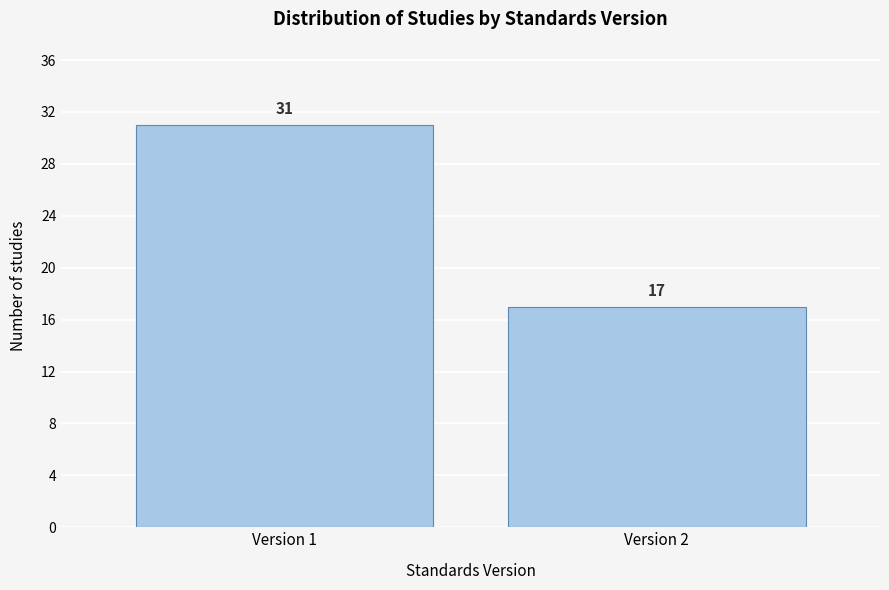

Reading left to right, list all the values displayed in this chart.

31	17